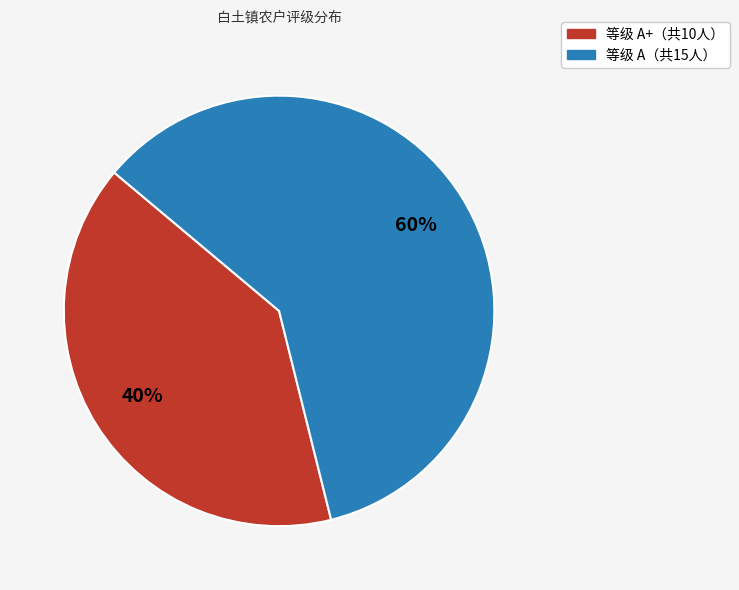

Is there any slice that represents more than half of the pie?

Yes